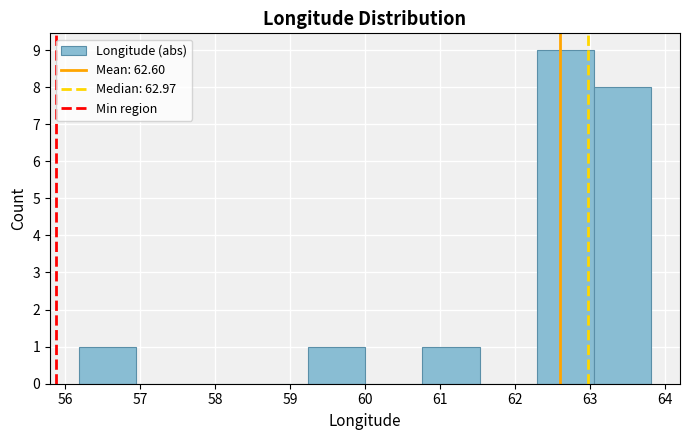

What is the height of the bar covering 62.3 to 63.1 on the x-axis? Neither the bar edges nor the heights are printed on the chart, so give them approximately, as read against the axes.

9